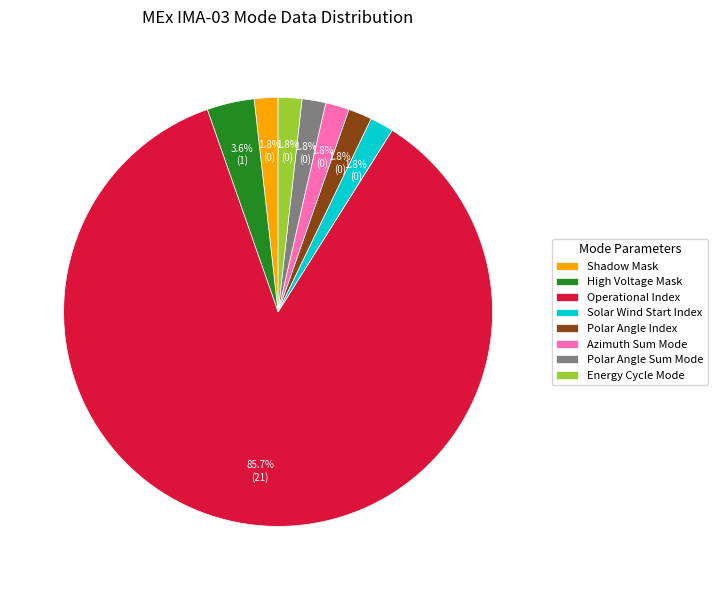

Does any single category account for the majority?

Yes